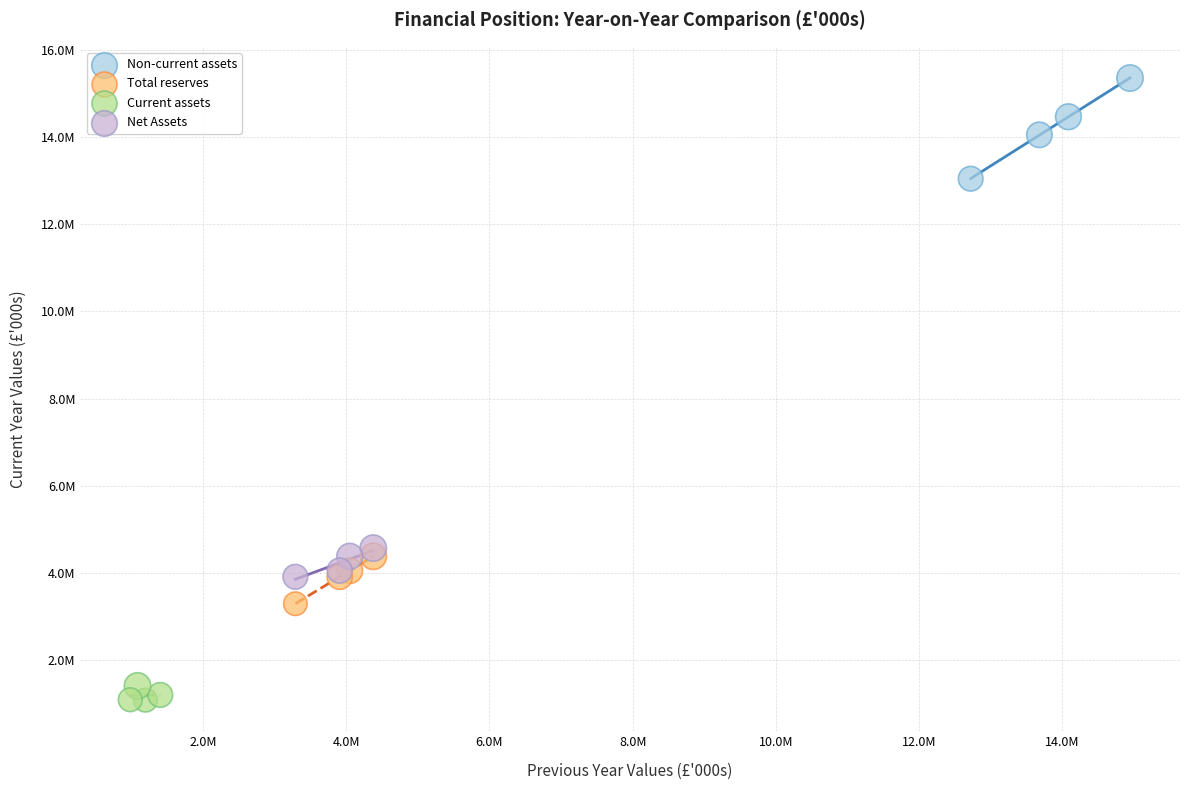

What are all the series names shown in the legend?

Non-current assets, Total reserves, Current assets, Net Assets